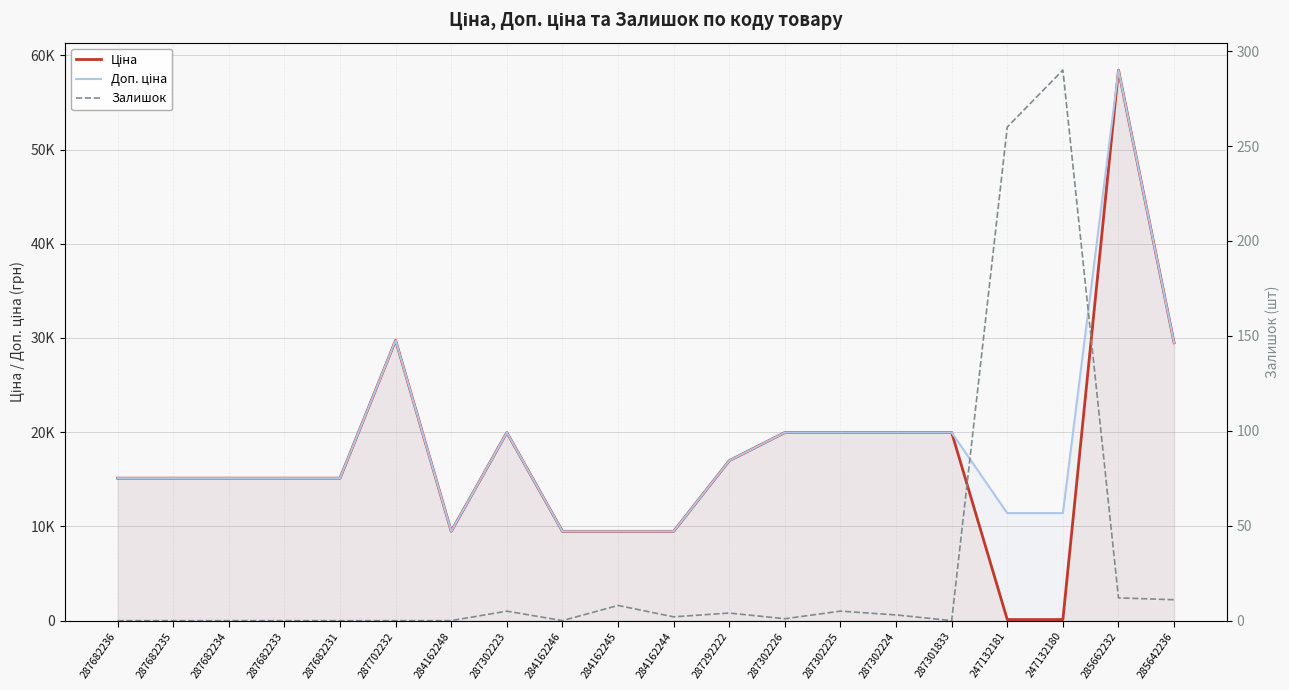

How many values in the Залишок series are below 2?

10